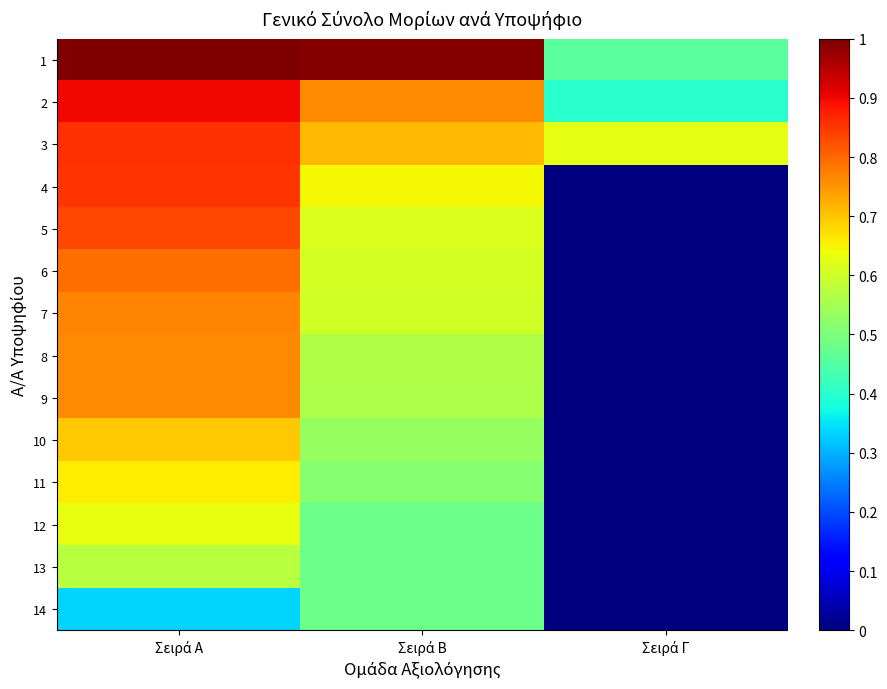

Reading right to left, transcribe all the data shown in this chart.

1: Σειρά Γ=0.5	Σειρά Β=1.0	Σειρά Α=1.0
2: Σειρά Γ=0.4	Σειρά Β=0.8	Σειρά Α=0.9
3: Σειρά Γ=0.6	Σειρά Β=0.7	Σειρά Α=0.9
4: Σειρά Γ=0.0	Σειρά Β=0.6	Σειρά Α=0.9
5: Σειρά Γ=0.0	Σειρά Β=0.6	Σειρά Α=0.8
6: Σειρά Γ=0.0	Σειρά Β=0.6	Σειρά Α=0.8
7: Σειρά Γ=0.0	Σειρά Β=0.6	Σειρά Α=0.8
8: Σειρά Γ=0.0	Σειρά Β=0.6	Σειρά Α=0.8
9: Σειρά Γ=0.0	Σειρά Β=0.6	Σειρά Α=0.8
10: Σειρά Γ=0.0	Σειρά Β=0.5	Σειρά Α=0.7
11: Σειρά Γ=0.0	Σειρά Β=0.5	Σειρά Α=0.7
12: Σειρά Γ=0.0	Σειρά Β=0.5	Σειρά Α=0.6
13: Σειρά Γ=0.0	Σειρά Β=0.5	Σειρά Α=0.6
14: Σειρά Γ=0.0	Σειρά Β=0.5	Σειρά Α=0.3